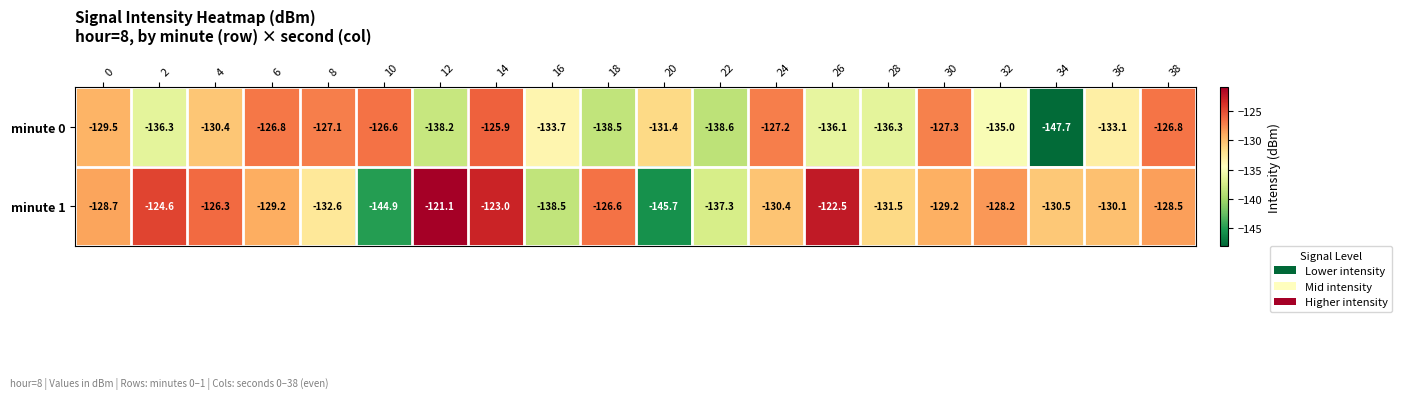

At which label is minute 1 closest to -133?

8